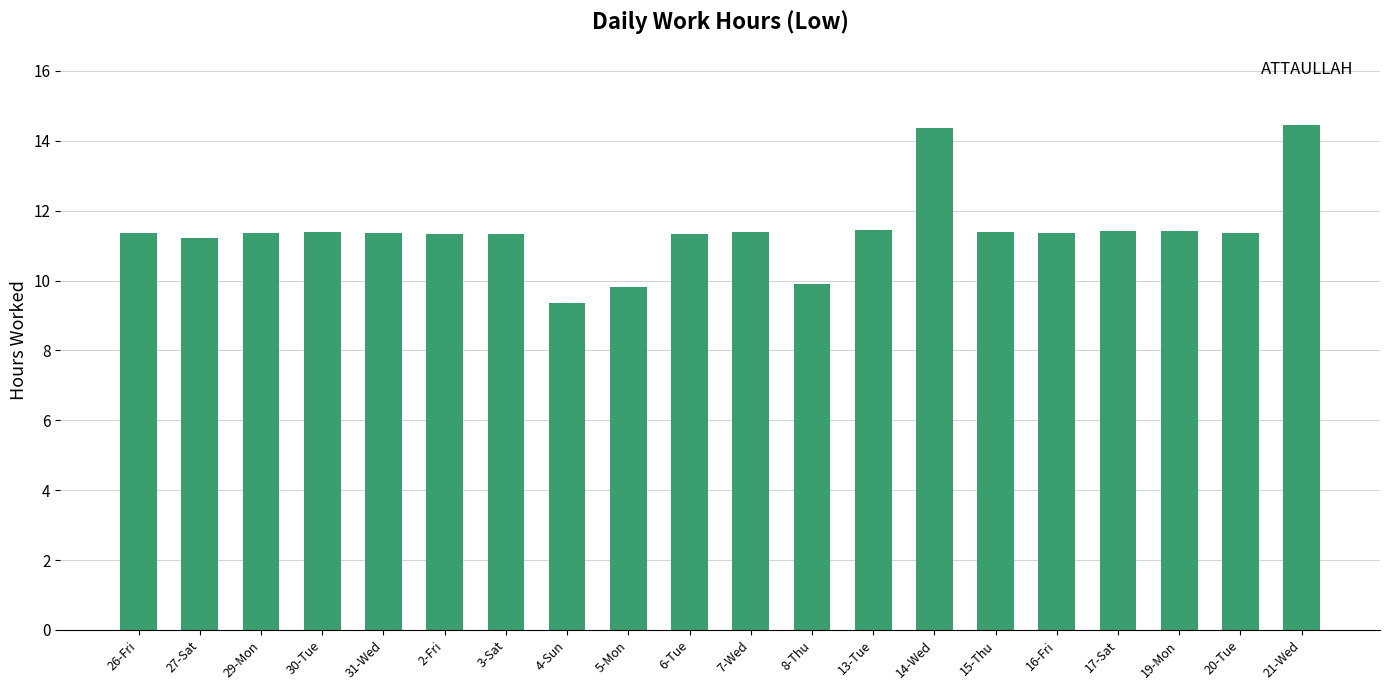

Where does the data first go above 11?

26-Fri